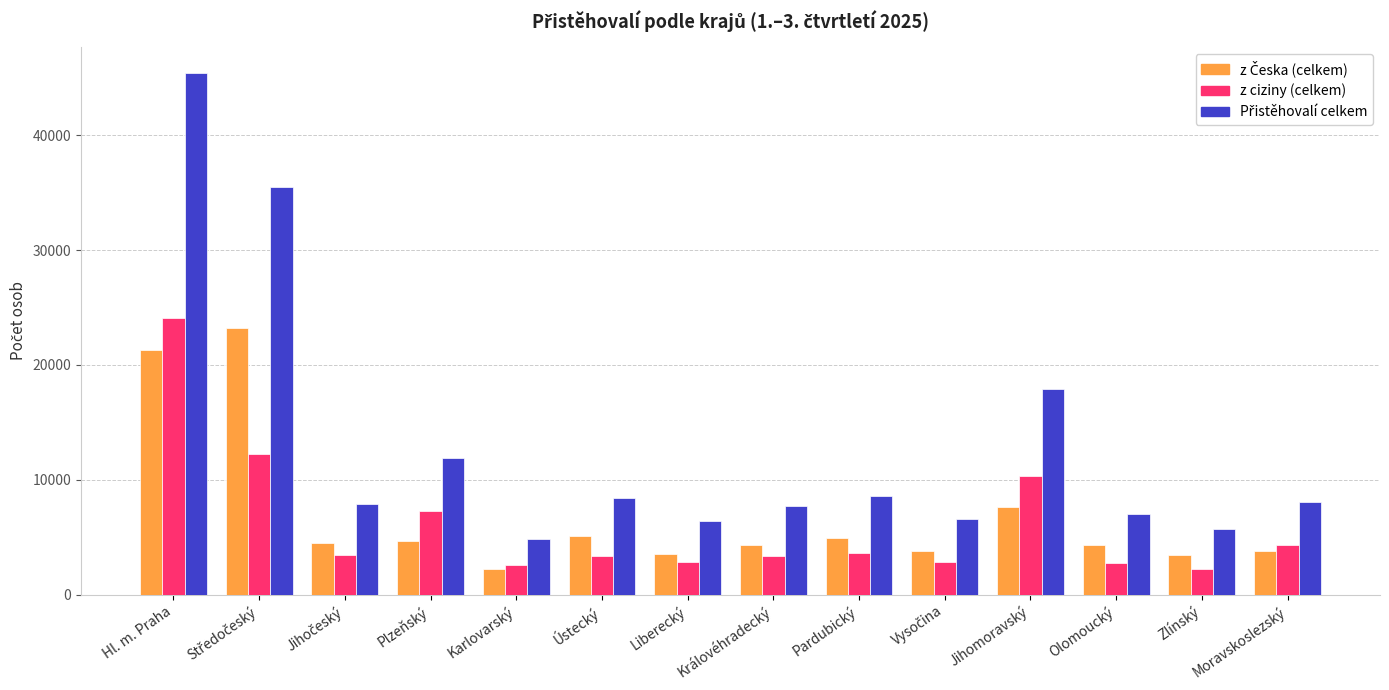

What is the minimum value shown in the chart?

2253